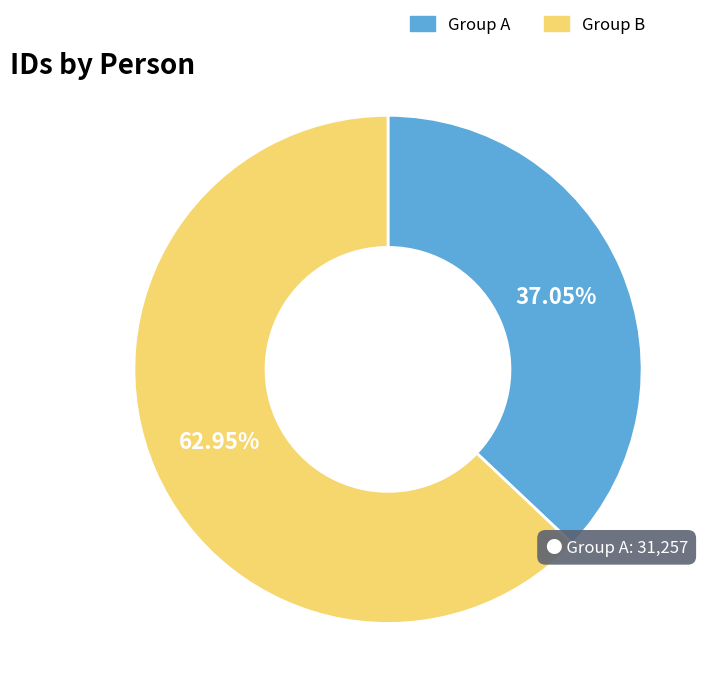

Is there any slice that represents more than half of the pie?

Yes